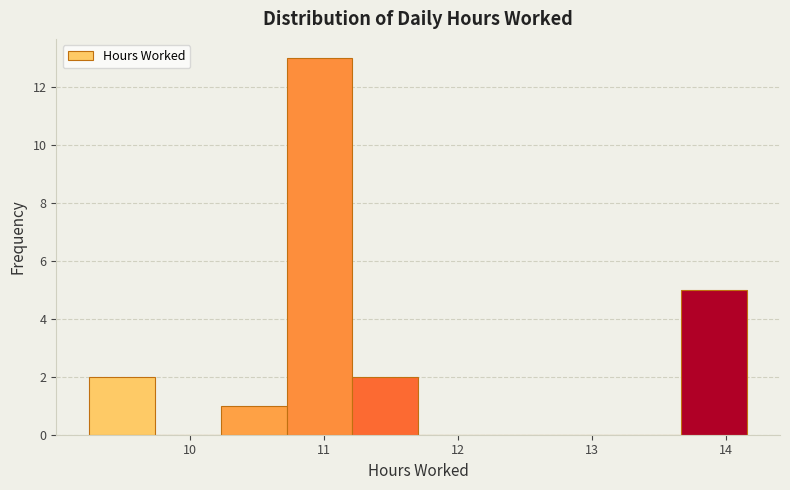

Reading left to right, transcribe this chart: for each bar, give the range it covers on the x-axis and its height. Neither the bar edges nor the heights are printed on the chart, so give them approximately, as read against the axes.

9.3 to 9.7: 2
9.7 to 10.2: 0
10.2 to 10.7: 1
10.7 to 11.2: 13
11.2 to 11.7: 2
11.7 to 12.2: 0
12.2 to 12.7: 0
12.7 to 13.2: 0
13.2 to 13.7: 0
13.7 to 14.2: 5